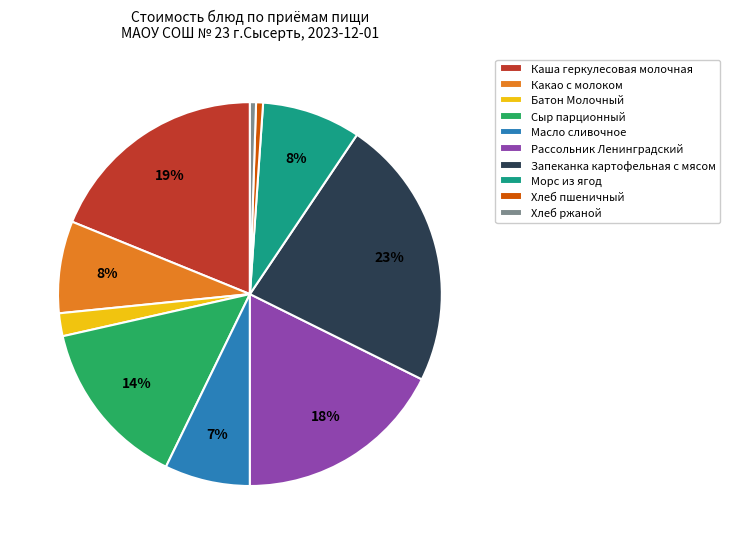

To the nearest percent, what percentage of the pie is Каша геркулесовая молочная?

19%